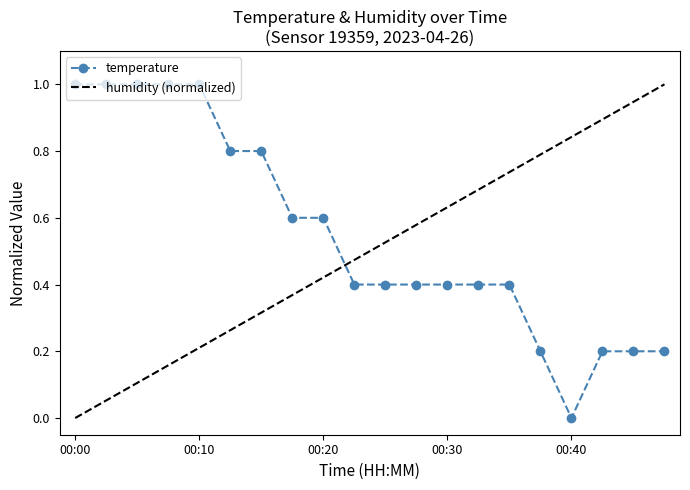

List the labels in order of value, smallest first.

00:40, 00:37, 00:42, 00:45, 00:47, 00:22, 00:25, 00:27, 00:30, 00:32, 00:35, 00:17, 00:20, 00:12, 00:15, 00:00, 00:02, 00:05, 00:07, 00:10